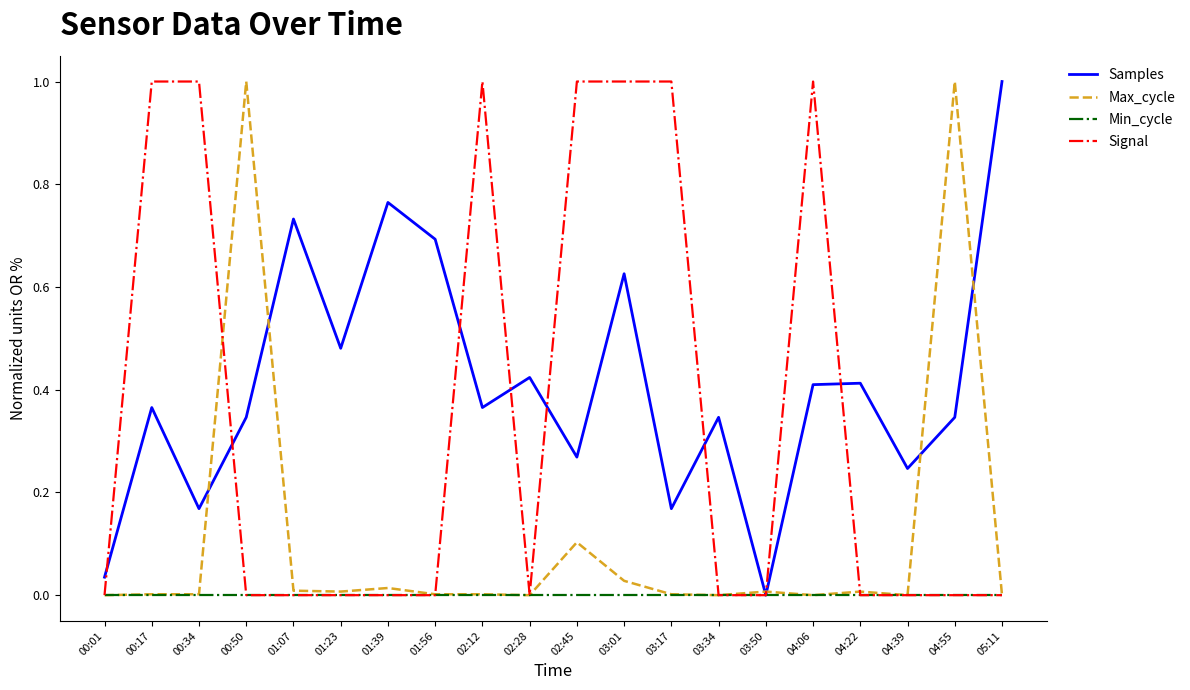

What is the maximum value for Samples?

1.0